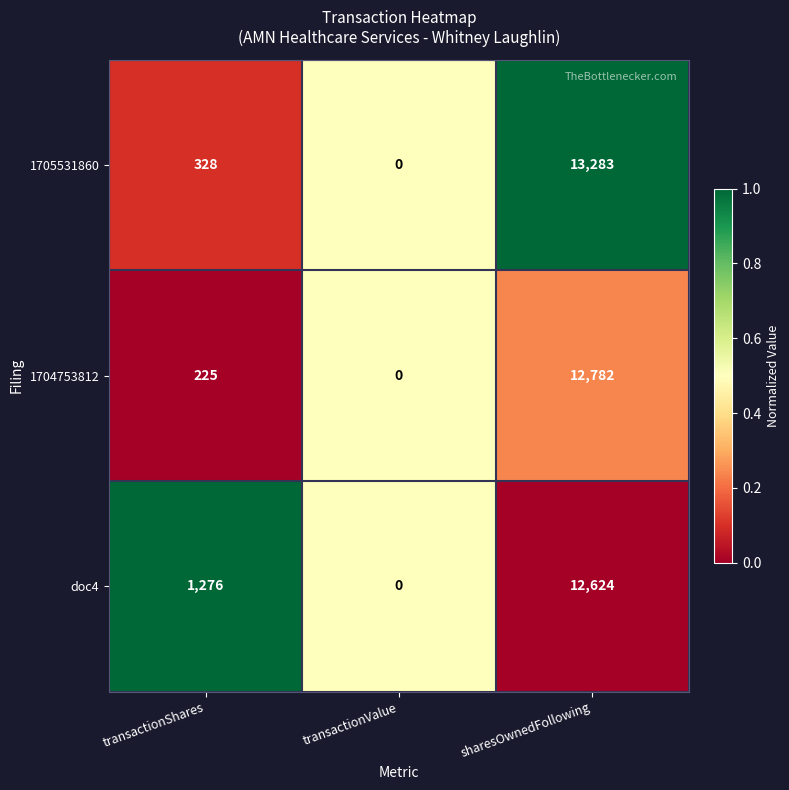

True or false: 1704753812 has a value of 6216 at transactionValue.

False